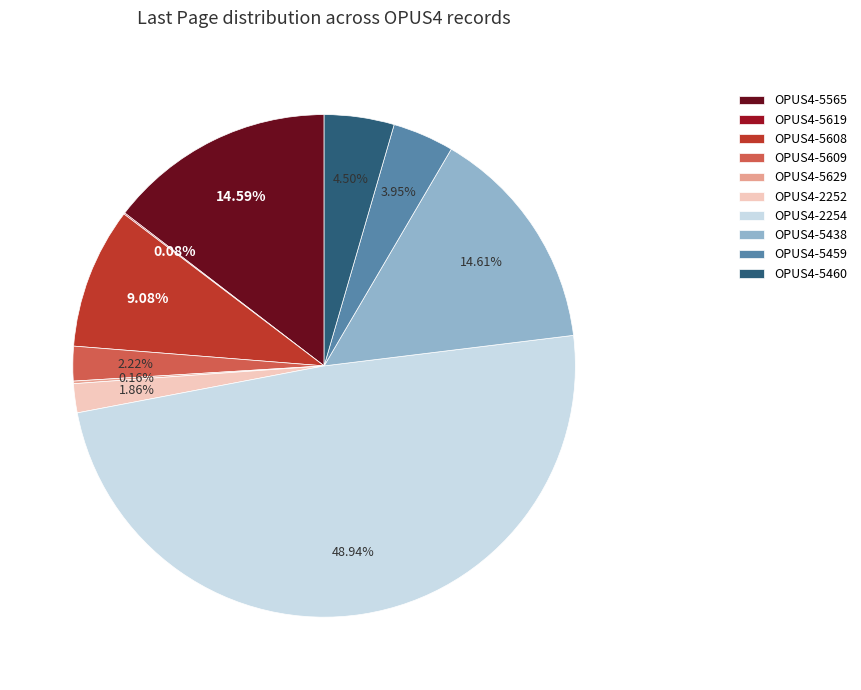

To the nearest percent, what is the difference between the largest and smallest slice percentages?

49%